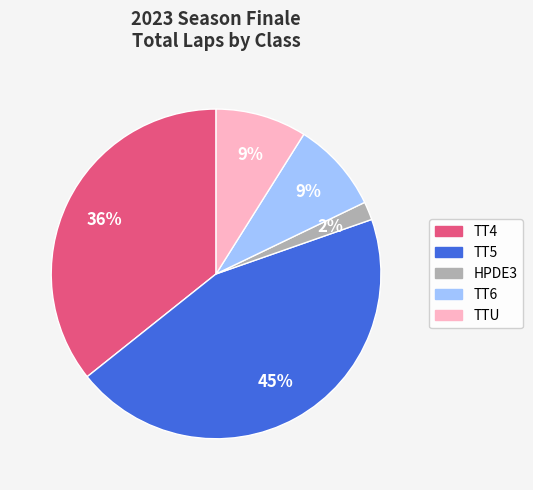

To the nearest percent, what is the average slice percentage?

20%